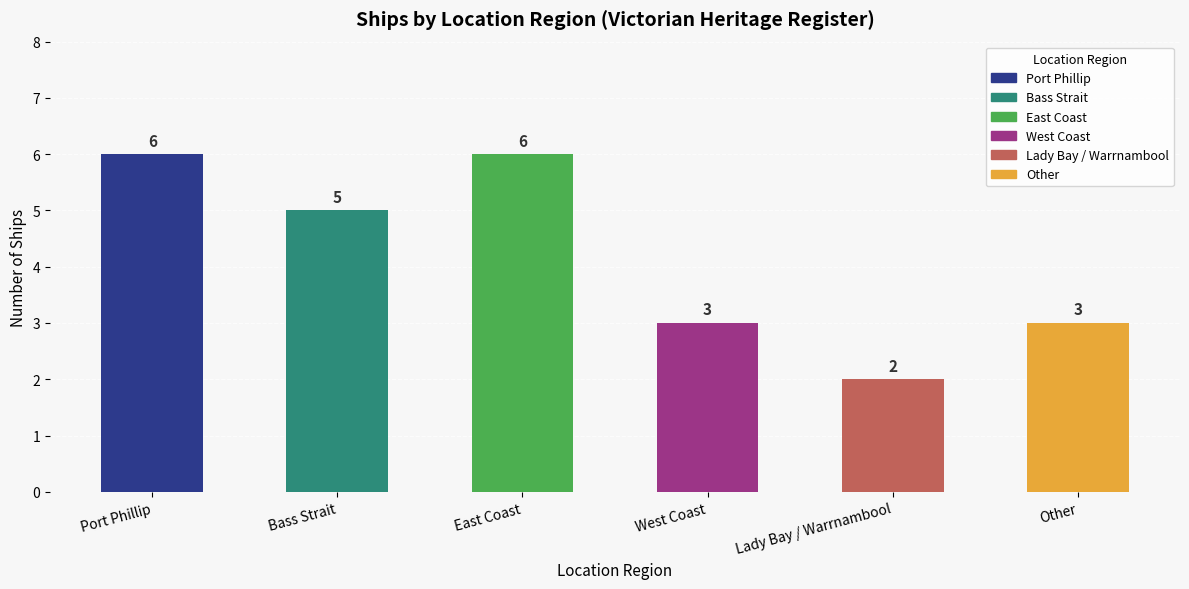

Rank the categories by value from highest to lowest.

Port Phillip, East Coast, Bass Strait, West Coast, Other, Lady Bay / Warrnambool